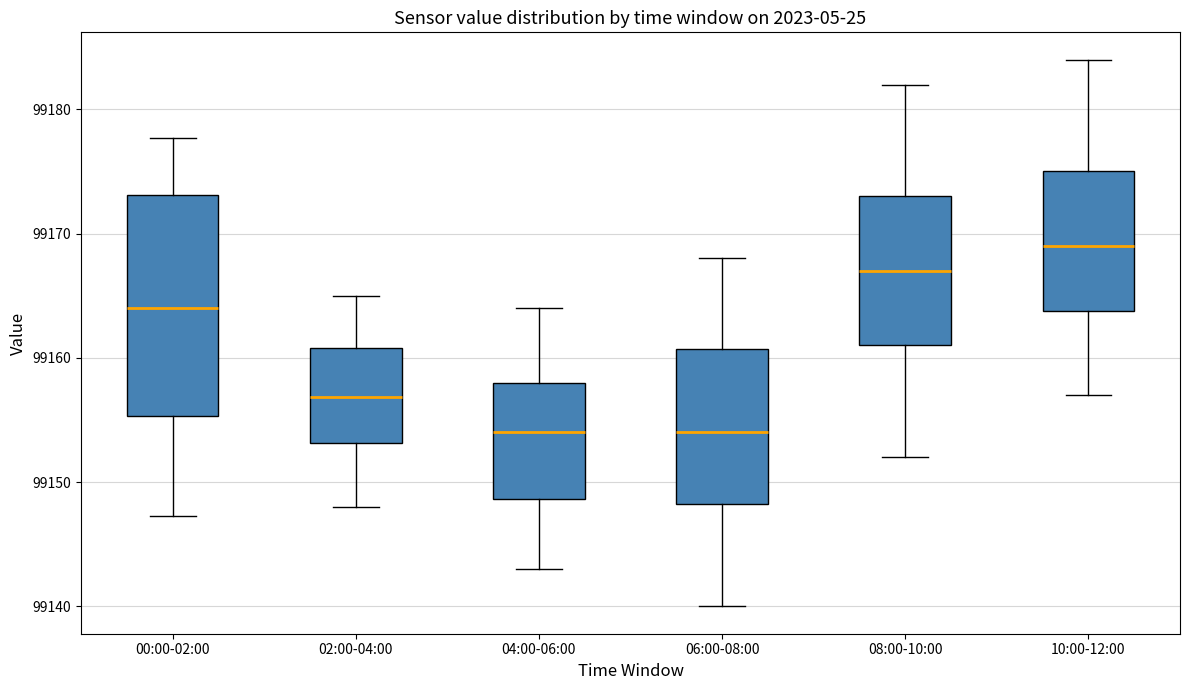

Comparing the boxes themselves (not the whiskers), which one is the tallest?

00:00-02:00